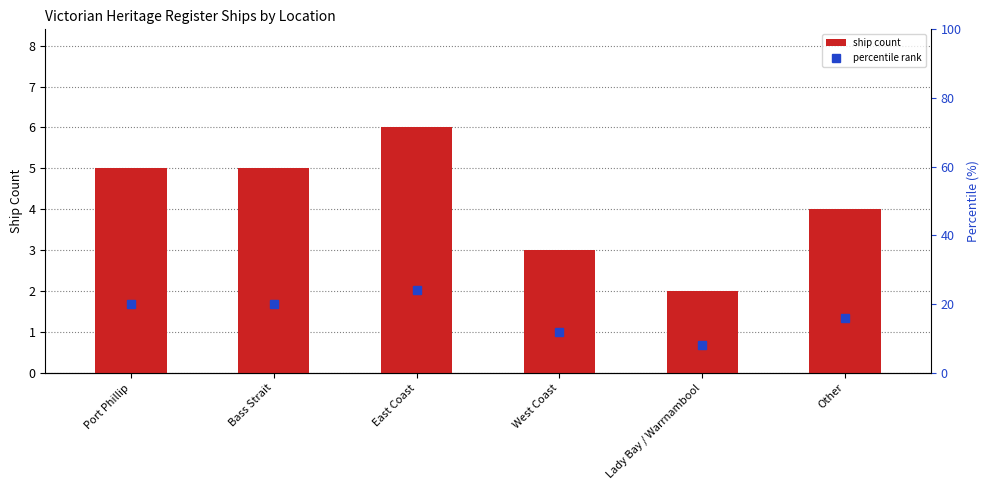

Count the number of categories in the chart.

6